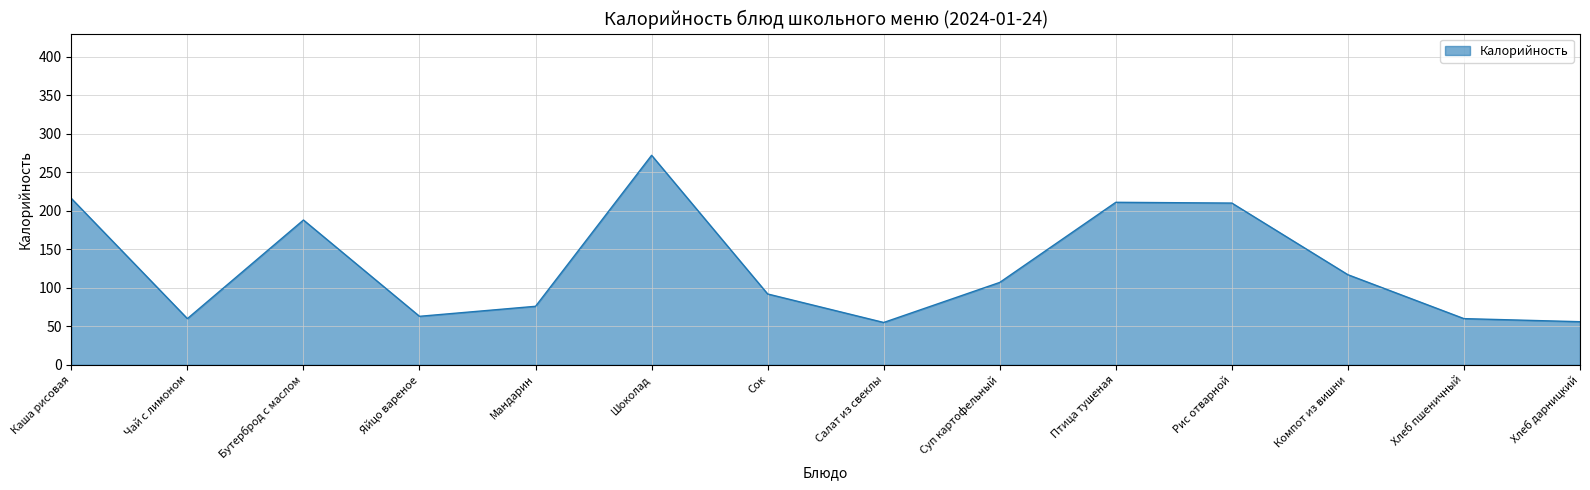

What is the minimum value shown in the chart?

55